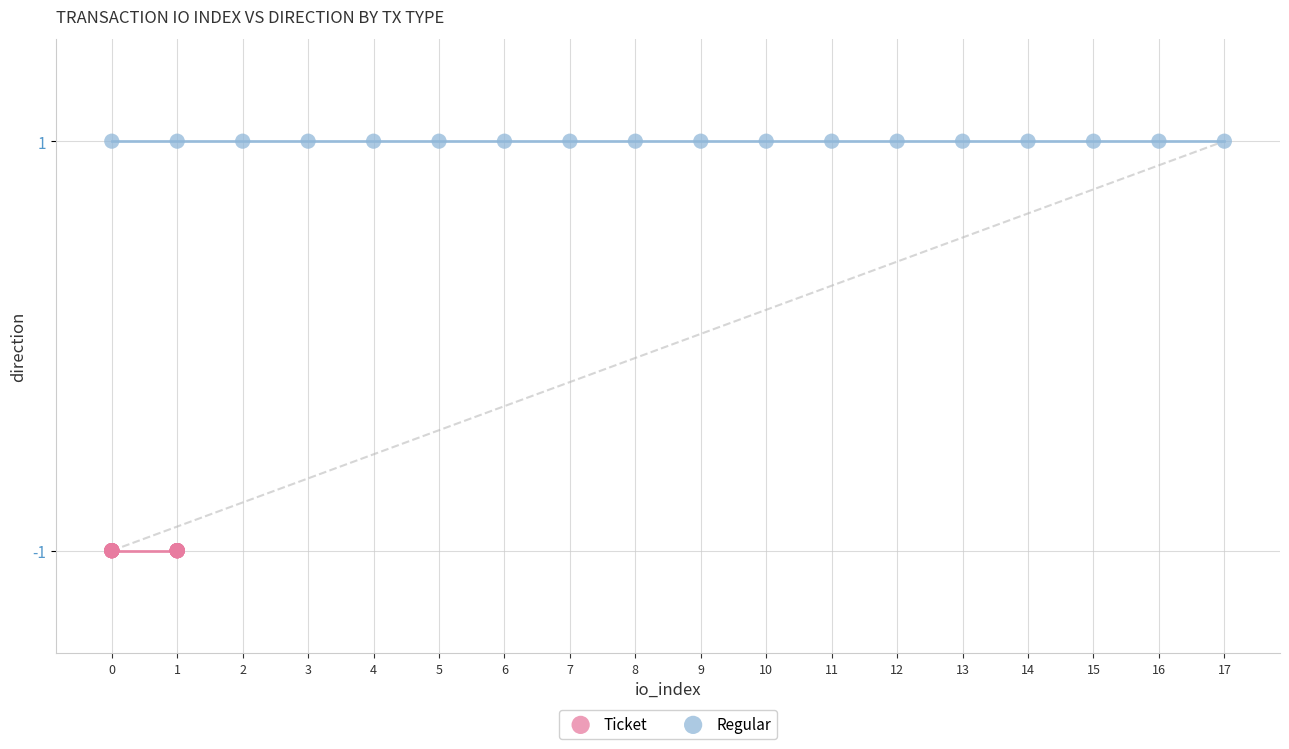

Which series contains the highest Y value?

Regular